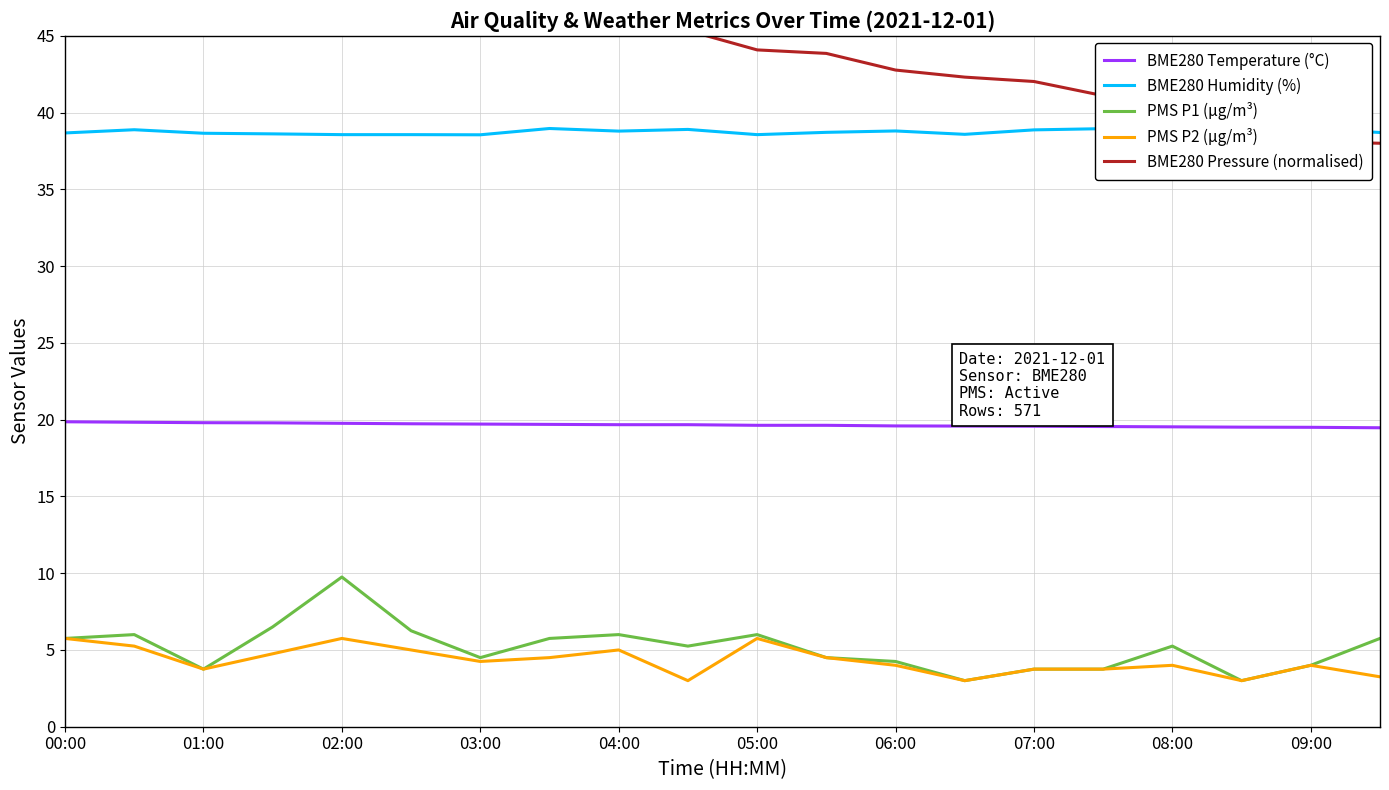

True or false: PMS P1 (µg/m³) and BME280 Pressure (normalised) cross at least once.

False